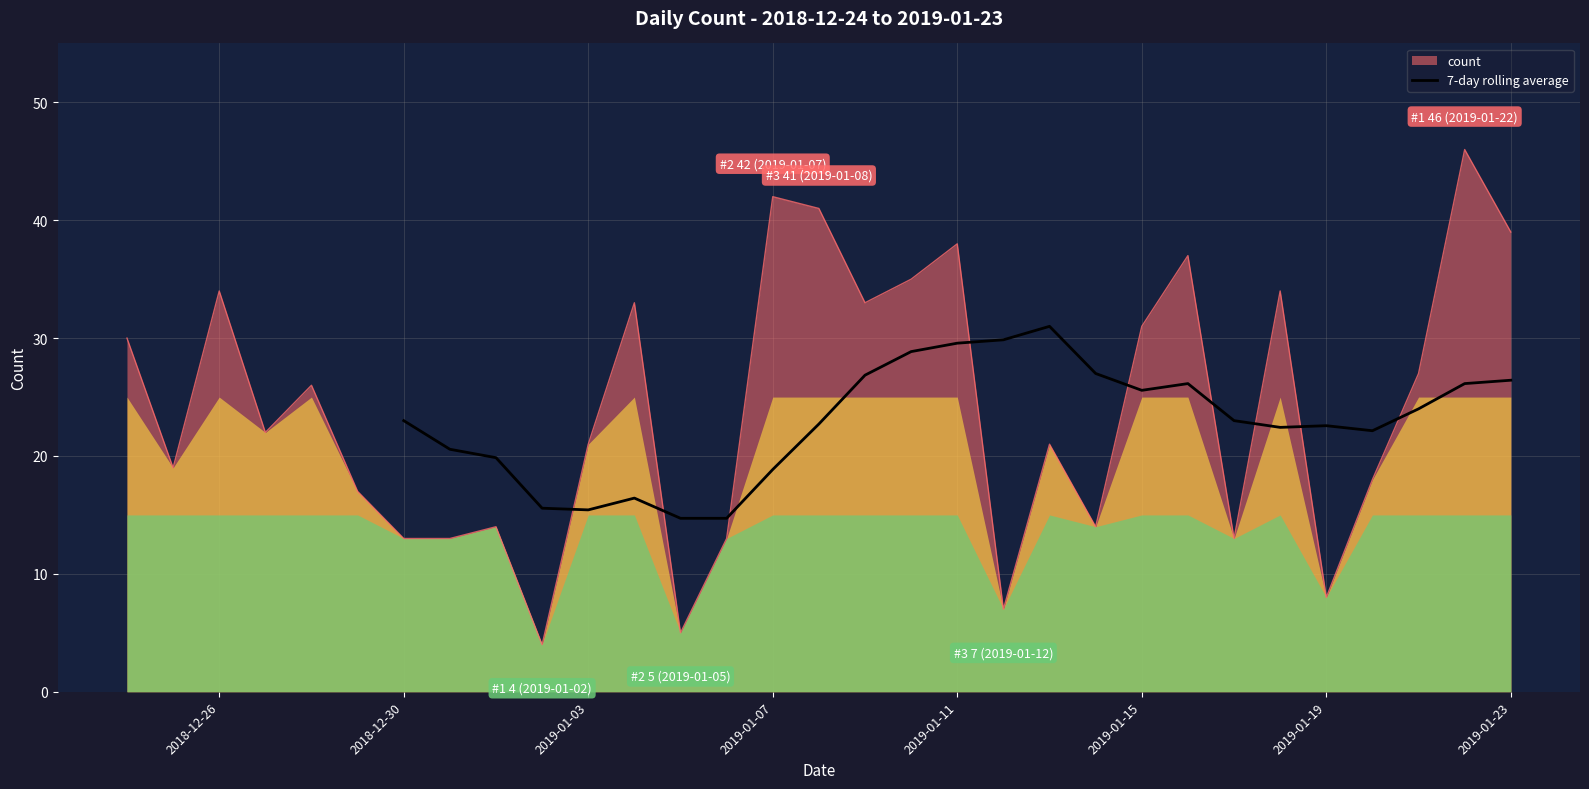

What is the maximum value for count?

46